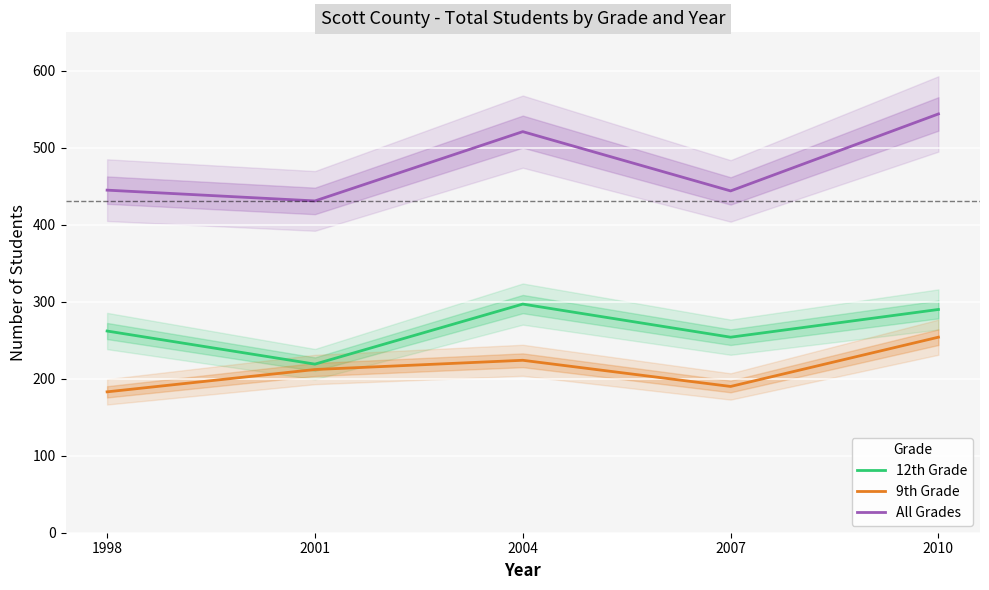

Reading right to left, extract all data points from this chart.

12th Grade: 2010=290	2007=254	2004=297	2001=219	1998=262
9th Grade: 2010=254	2007=190	2004=224	2001=212	1998=183
All Grades: 2010=544	2007=444	2004=521	2001=431	1998=445